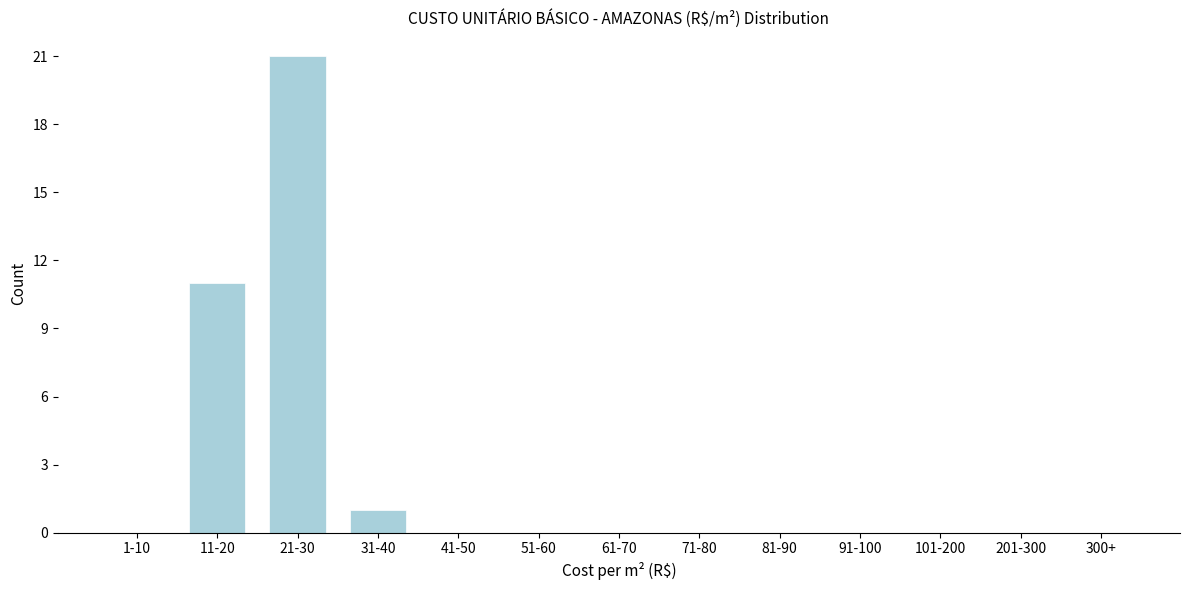

Reading left to right, what are all the values shown in this chart?

1-10=0	11-20=11	21-30=21	31-40=1	41-50=0	51-60=0	61-70=0	71-80=0	81-90=0	91-100=0	101-200=0	201-300=0	300+=0